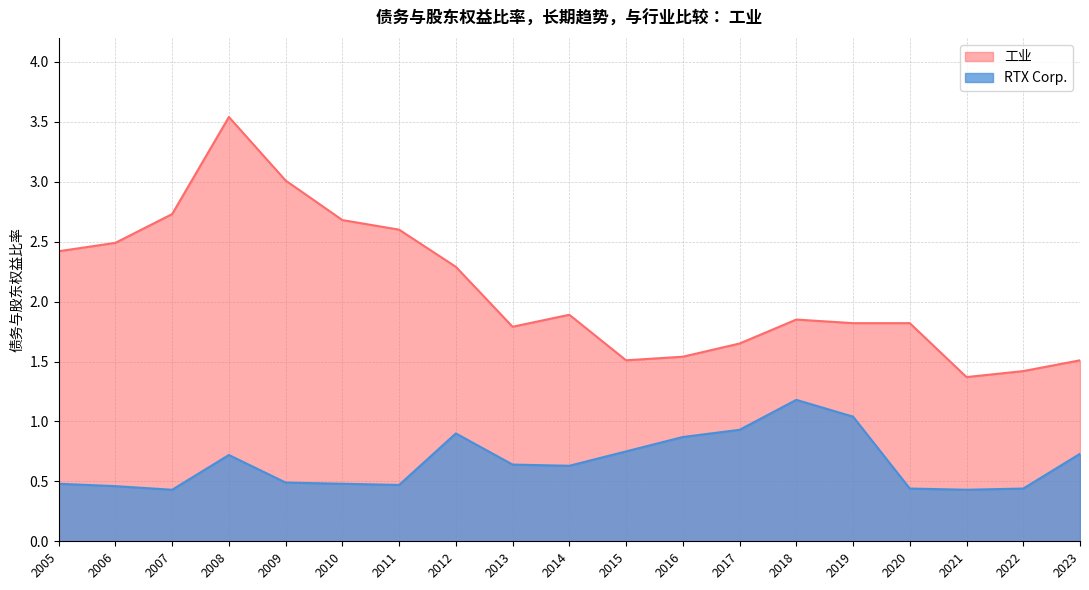

At which category does 工业 reach its first local valley?

2013